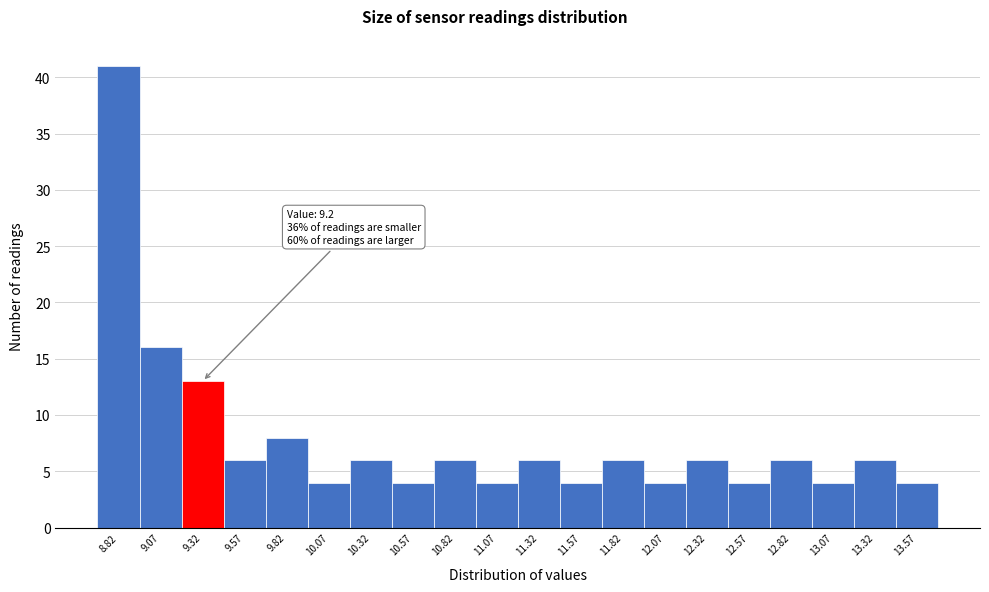

Over which range of the x-axis is the bar tallest?

8.70 to 8.95